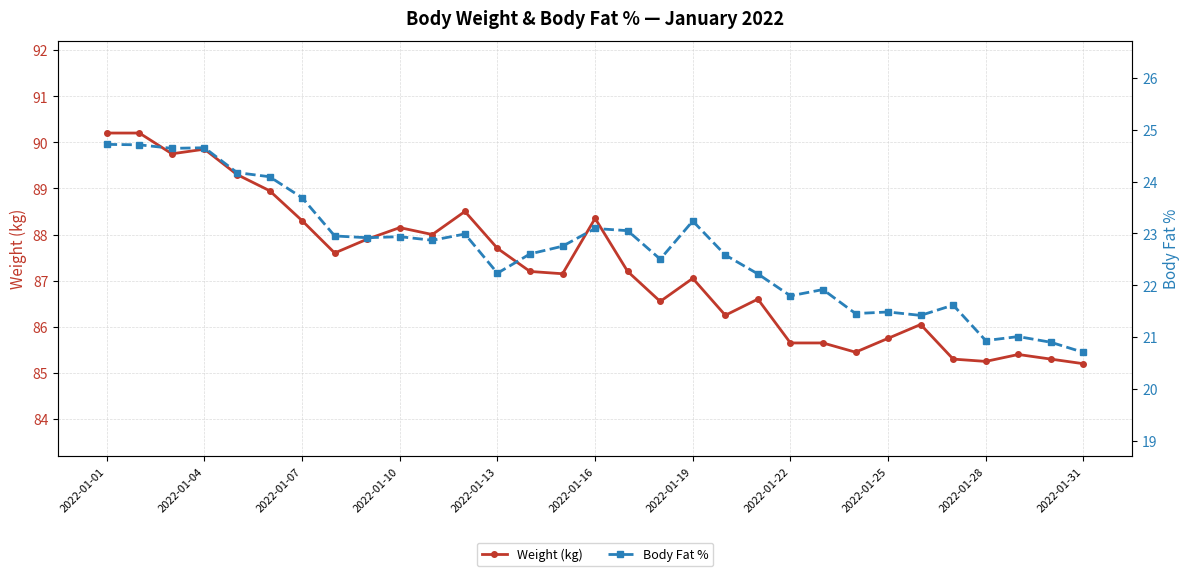

What is the difference between the Weight (kg) values at 14 and 23?

1.7